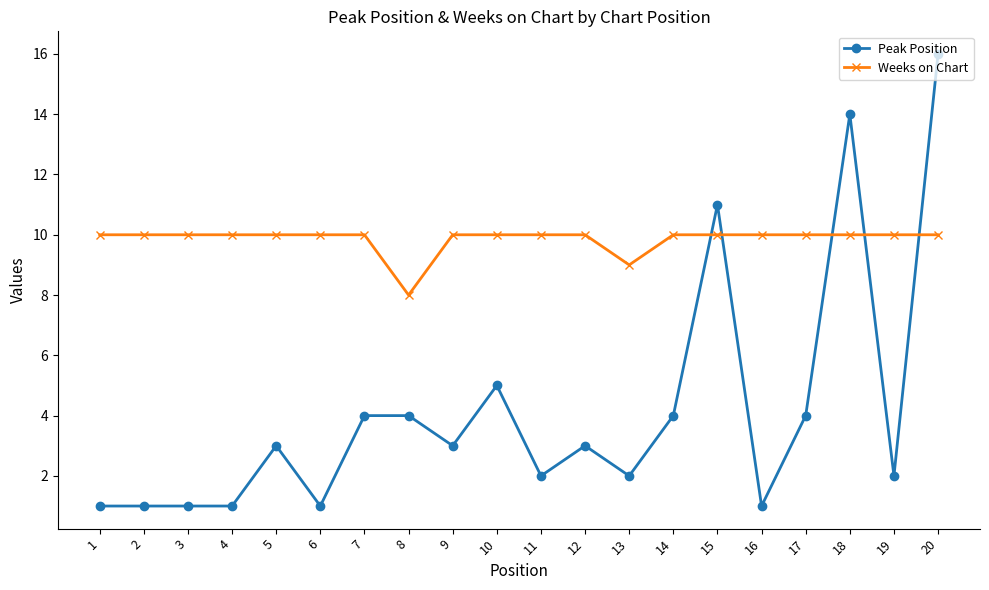

List the series in order of their overall mean, highest first.

Weeks on Chart, Peak Position